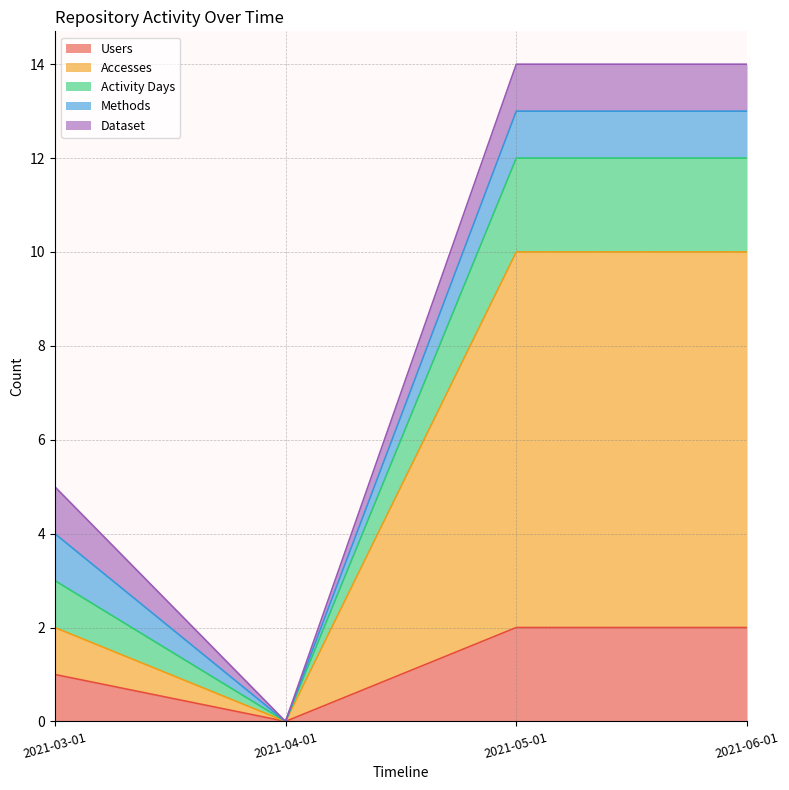

What is the sum of all Users values?

5